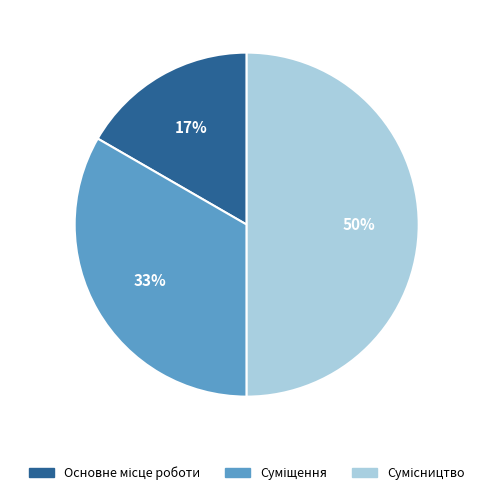

To the nearest percent, what is the average slice percentage?

33%